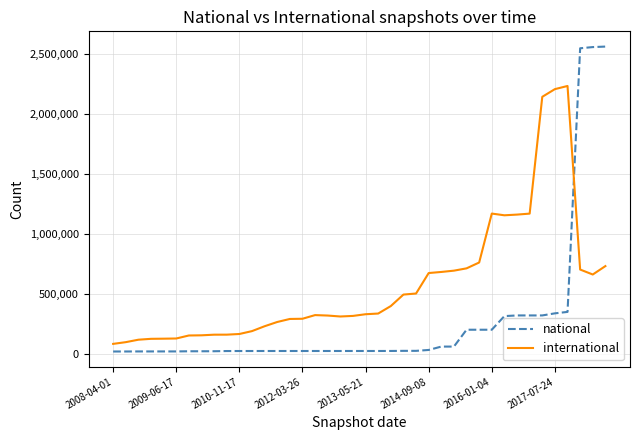

Which series has the largest range (max minus min)?

national